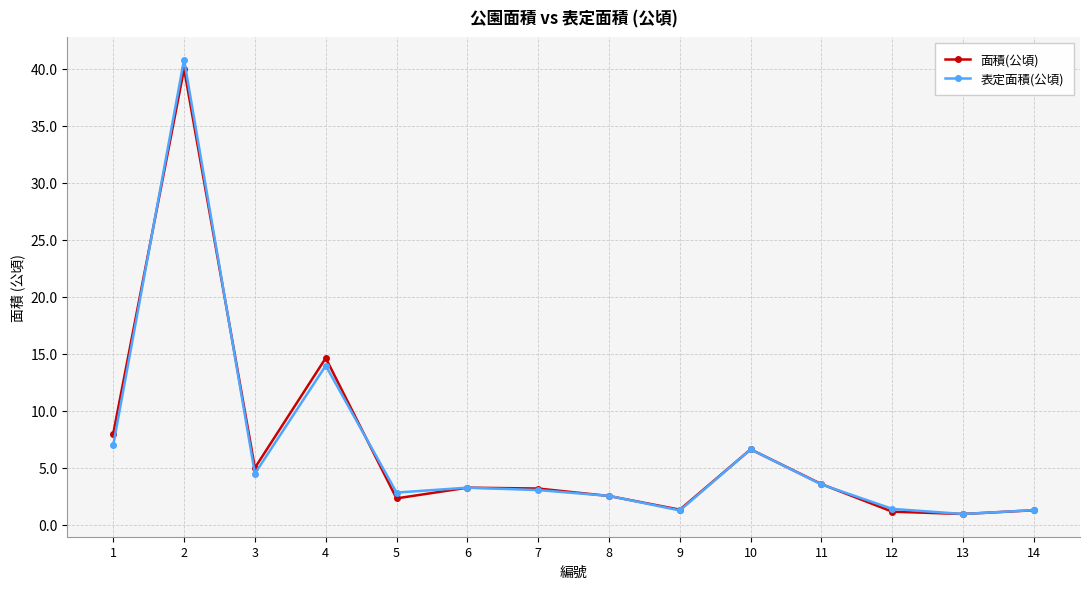

Where does the 面積(公頃) series first go above 3?

1